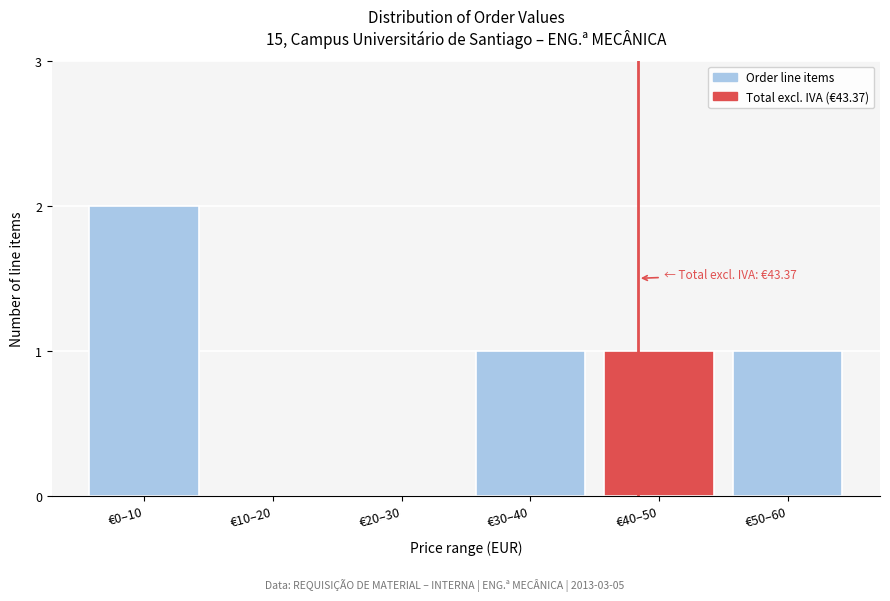

Reading right to left, what are all the values shown in this chart?

€50–60=1	€40–50=1	€30–40=1	€20–30=0	€10–20=0	€0–10=2